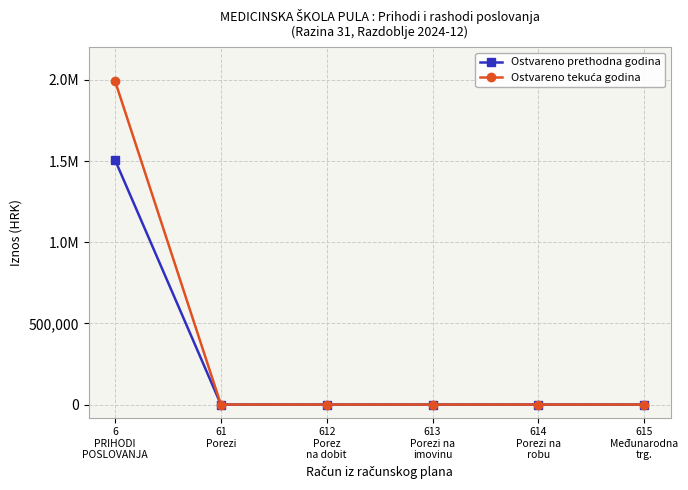

Does the chart have visible grid lines?

Yes